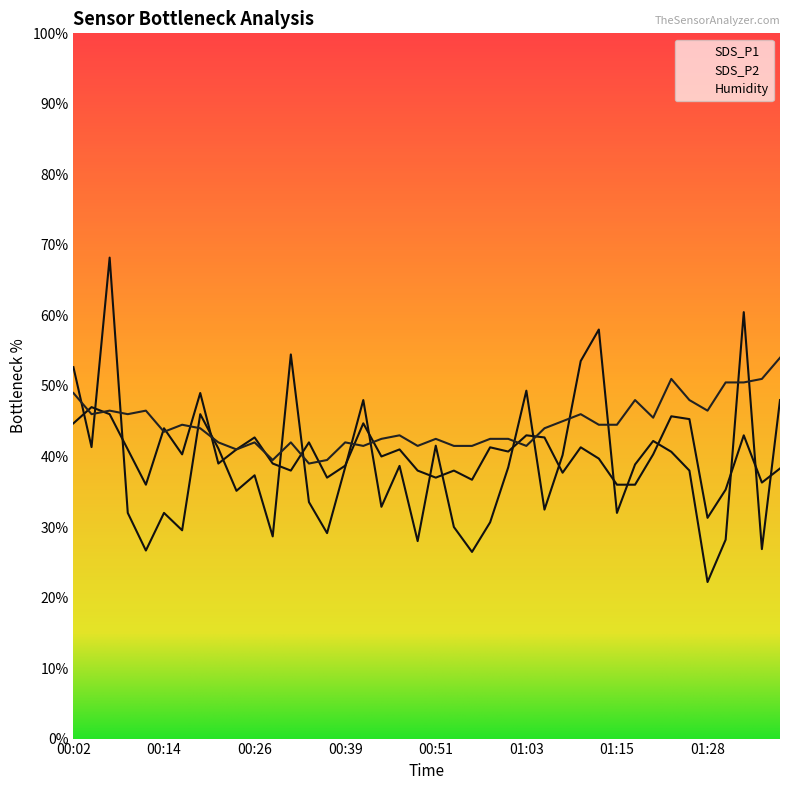

How many data points in SDS_P1 are less than 38?

19